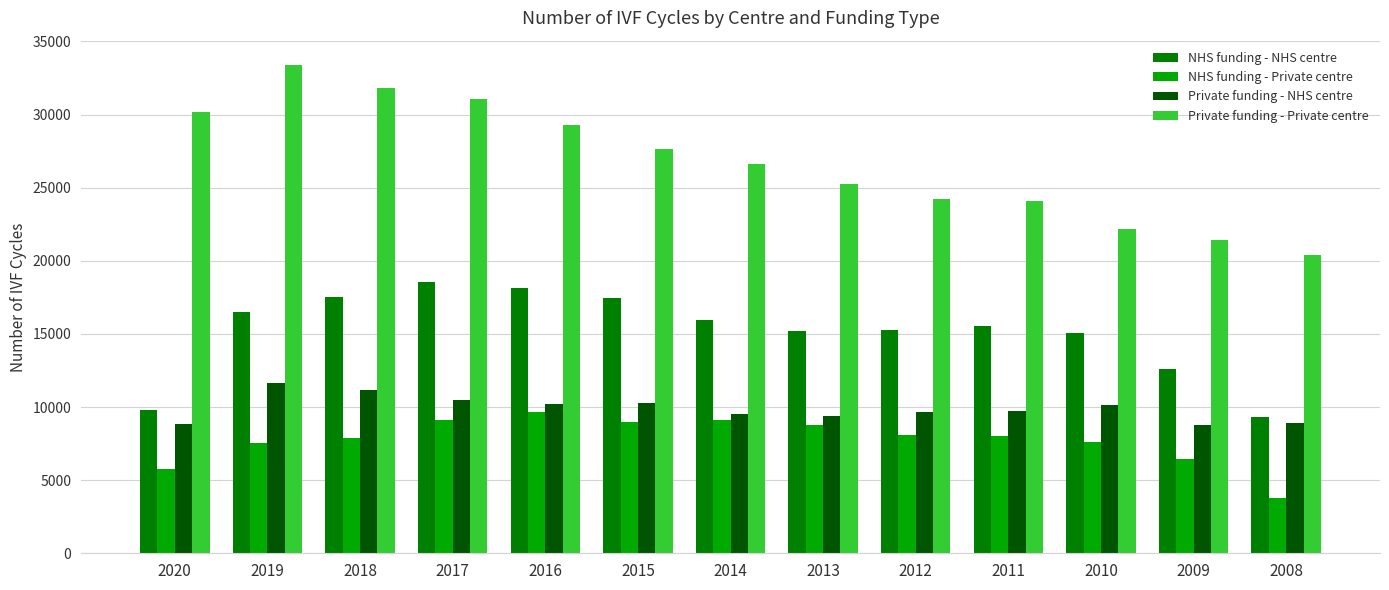

How many groups of bars are there?

13